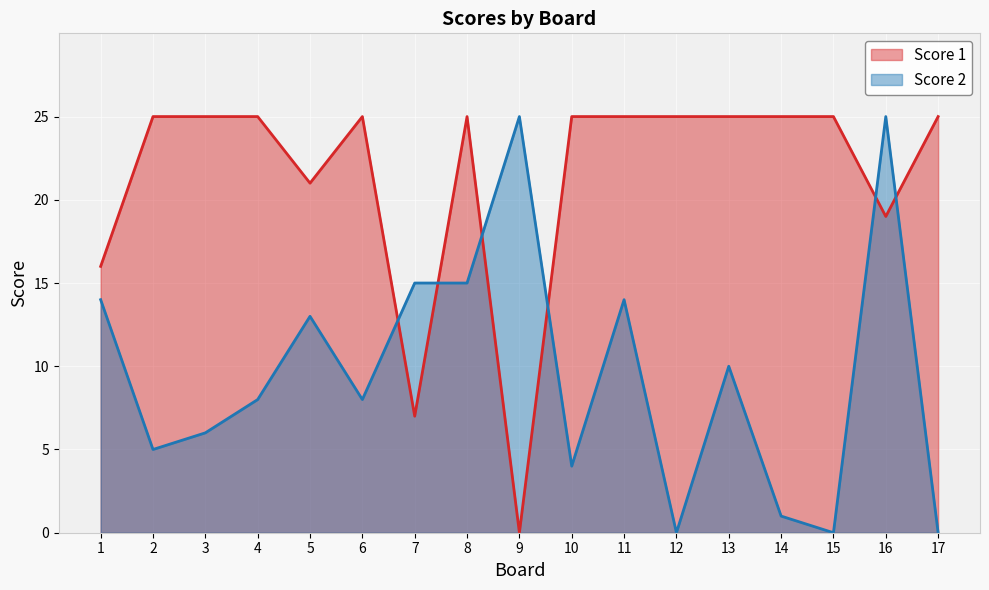

What are all the series names shown in the legend?

Score 1, Score 2